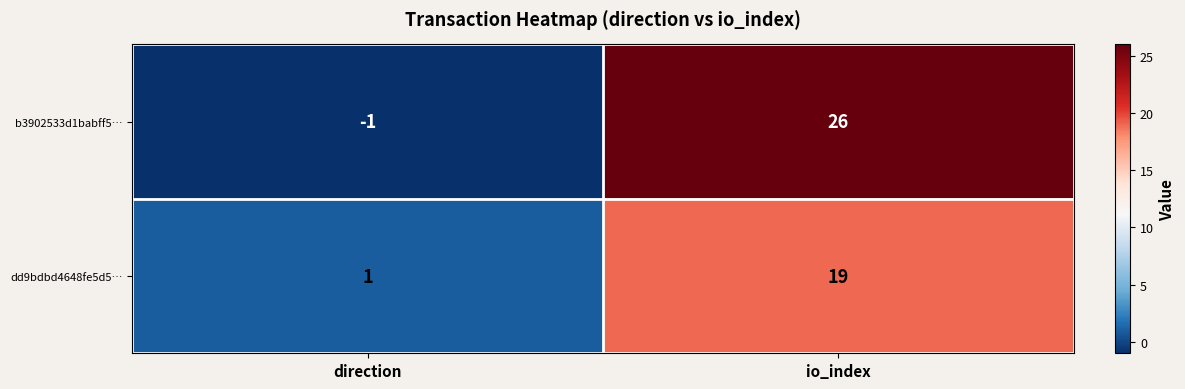

Rank the series at io_index from highest to lowest value.

b3902533d1babff5…, dd9bdbd4648fe5d5…